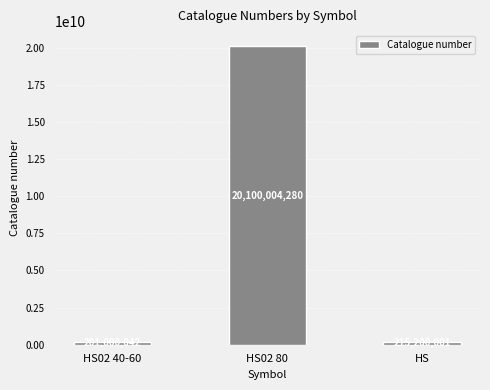

What is the sum of all values?

20516204323